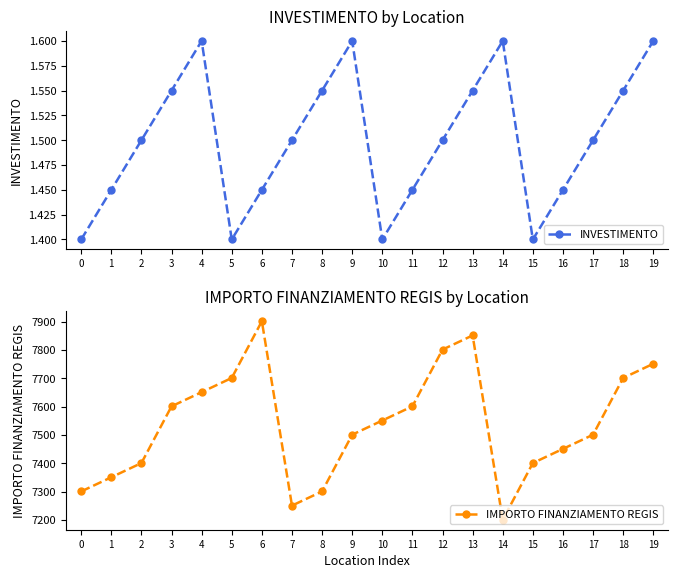

Rank the categories by INVESTIMENTO value from highest to lowest.

4, 9, 14, 19, 3, 8, 13, 18, 2, 7, 12, 17, 1, 6, 11, 16, 0, 5, 10, 15